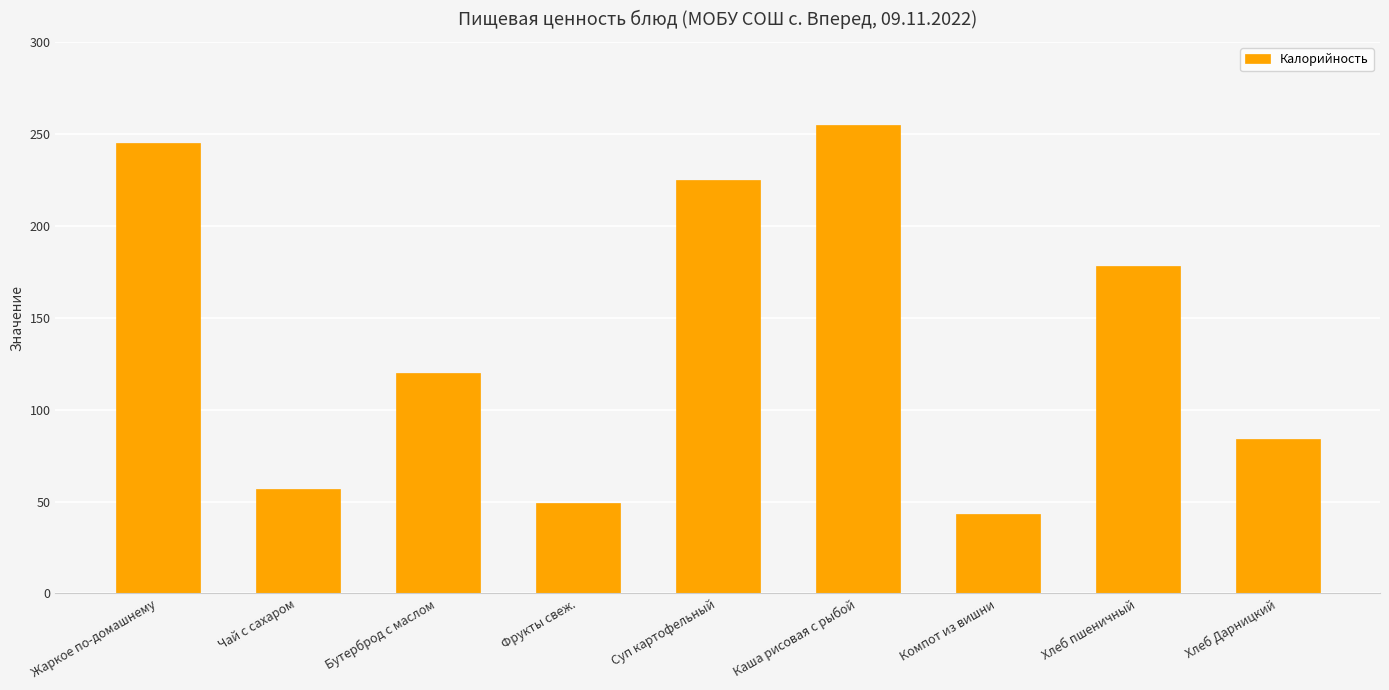

Reading right to left, what are all the values shown in this chart?

84	178	43	255	225	49	120	57	245